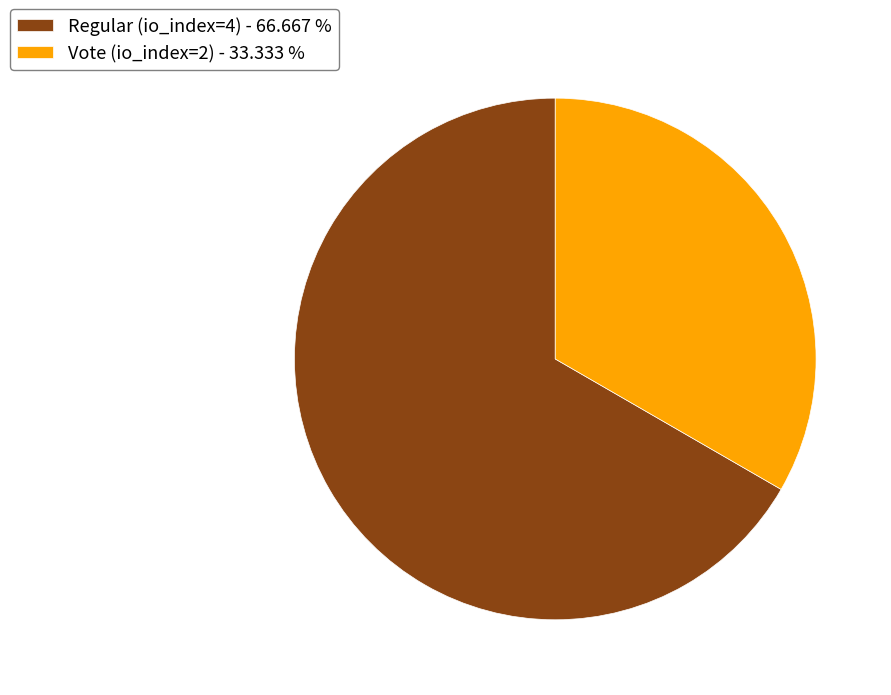

Approximately how many times larger is the value at Vote (io_index=2) - 33.333 % compared to Regular (io_index=4) - 66.667 %?

0.5